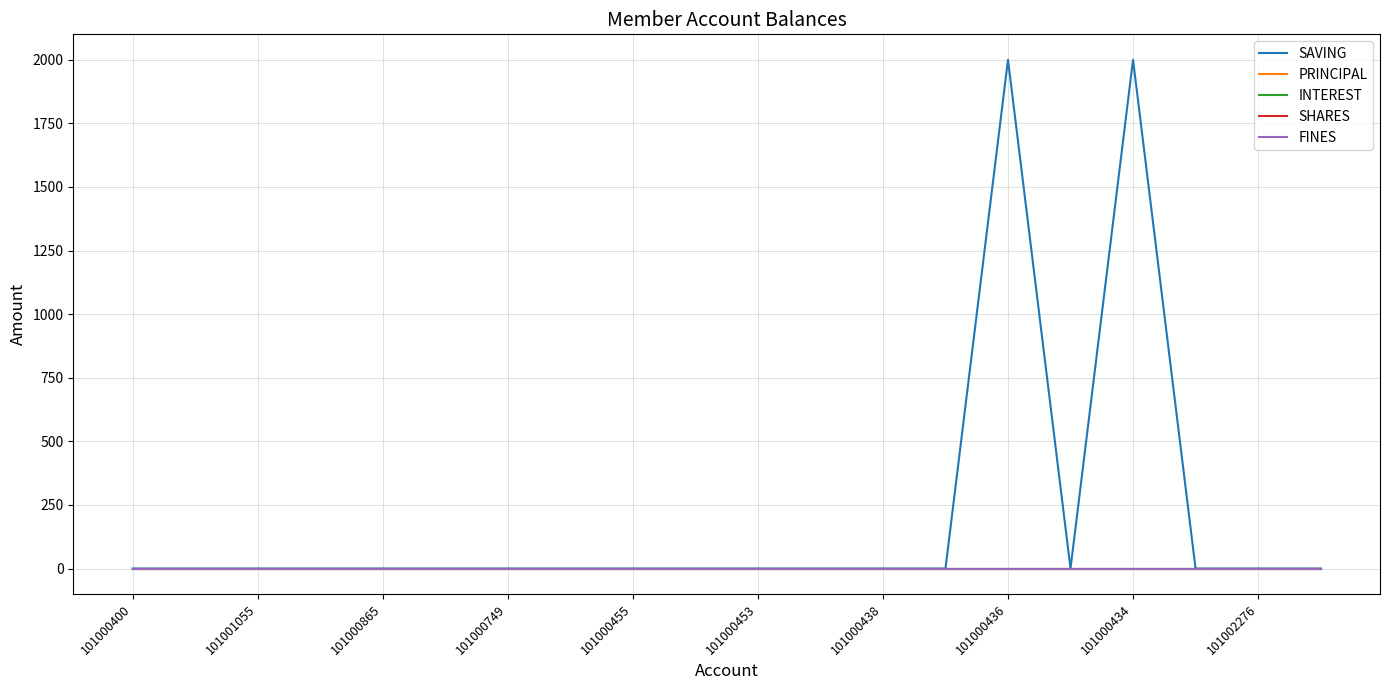

True or false: FINES and INTEREST intersect in this chart.

False